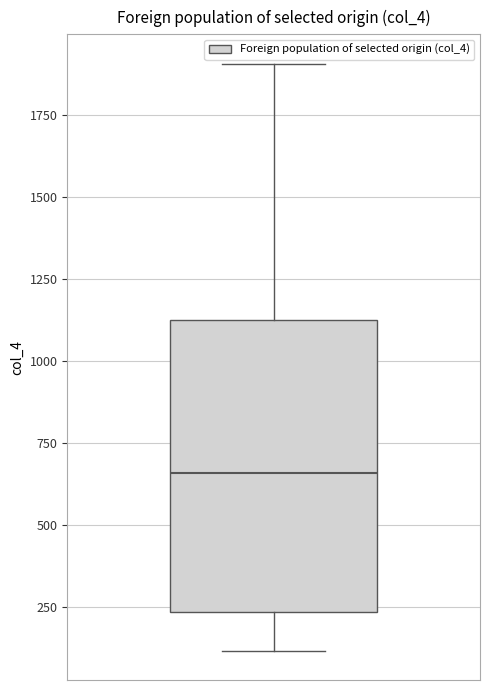

Transcribe this box plot: give where the median line is, the range the box spans, and where the two whiskers end, as read against the y-axis. The values are not printed on the chart, so give them approximately, as read against the axis.

median 650, box 250 to 1150, whiskers 100 to 1900